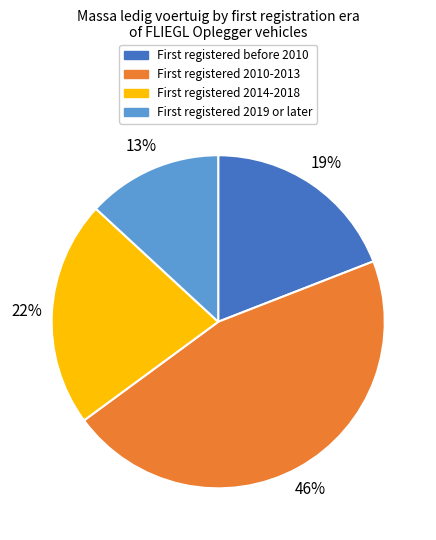

To the nearest percent, what is the average slice percentage?

25%